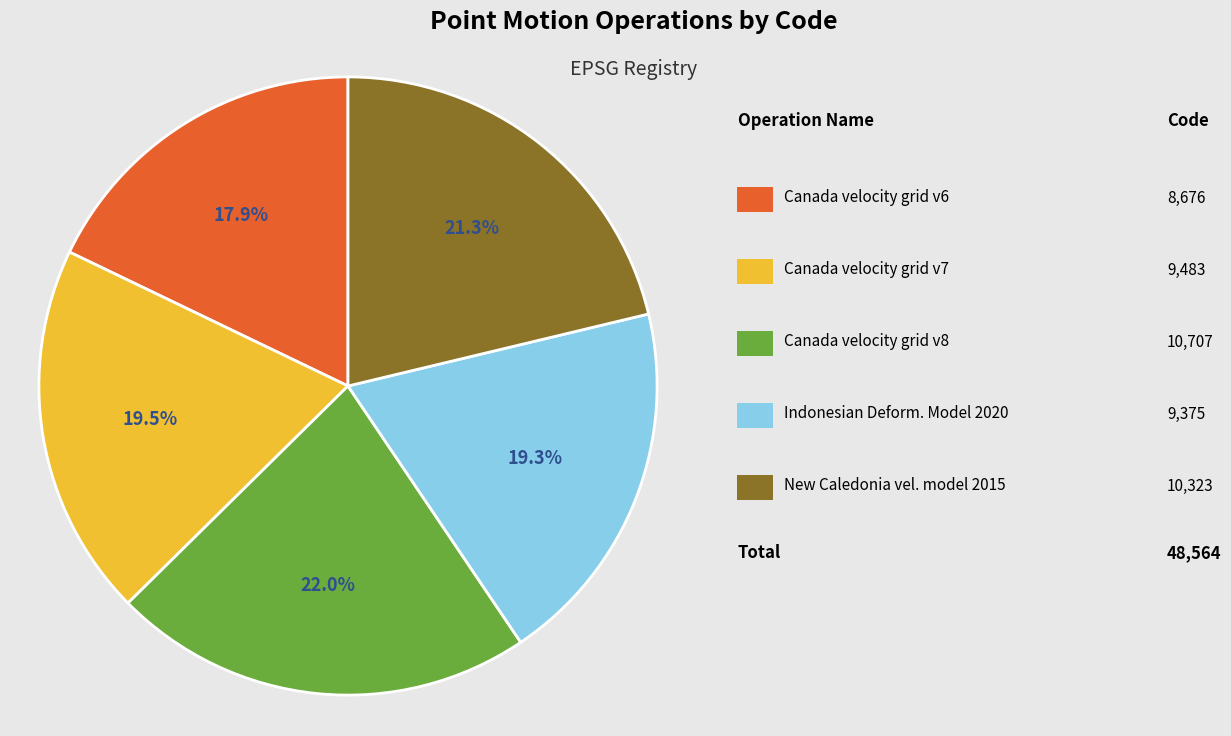

Does any single category account for the majority?

No